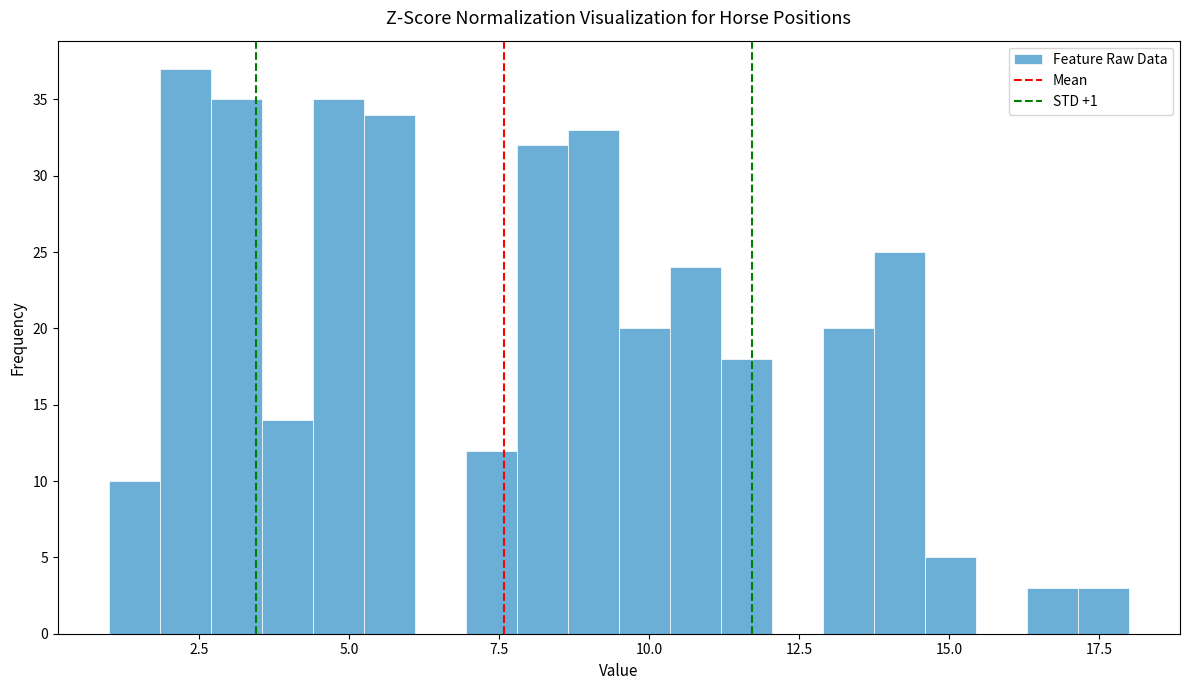

Read against the x-axis, roughly where is the centre of the tallest bar?

2.5